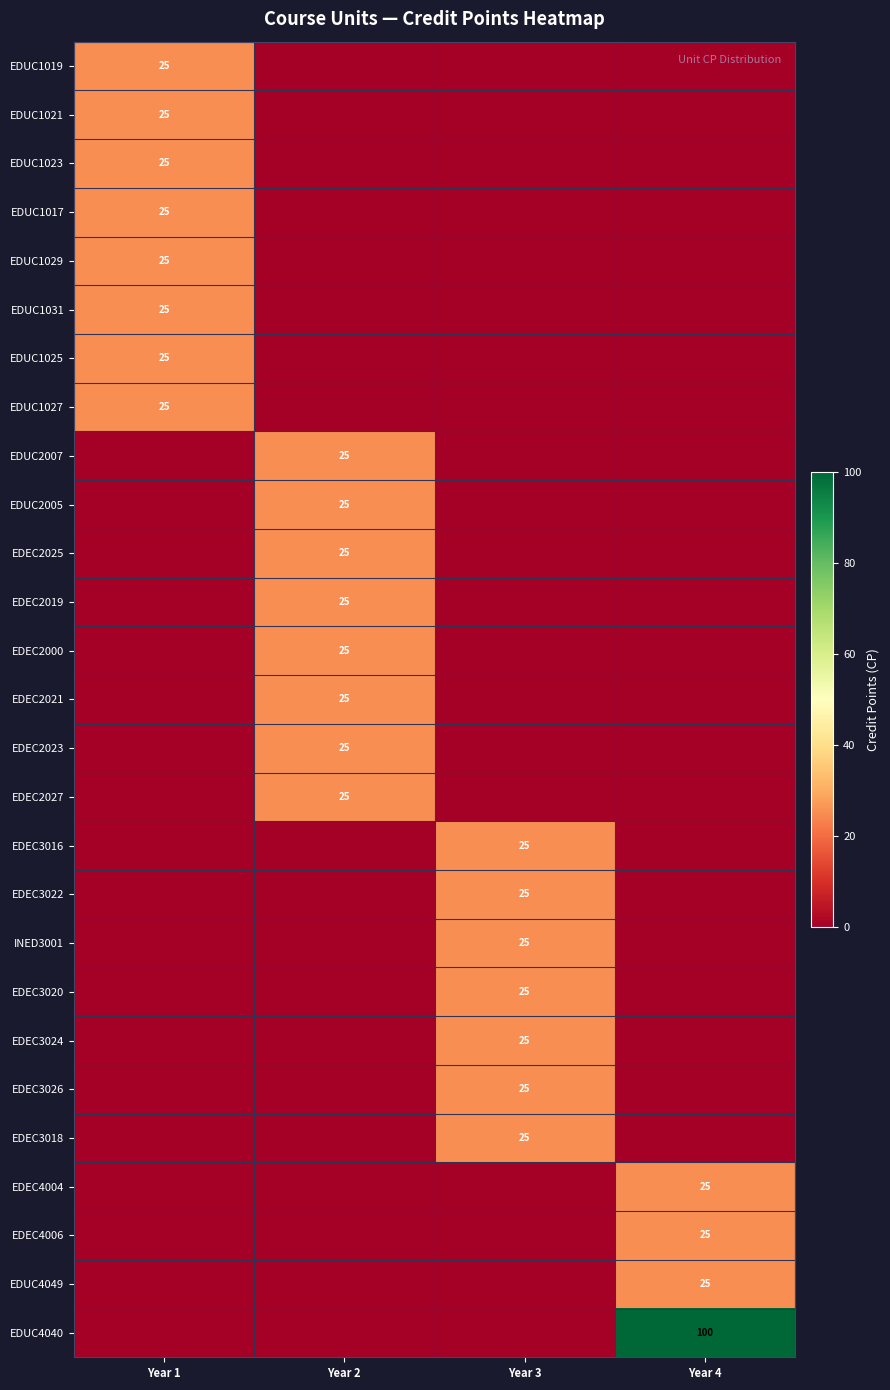

The EDUC4040 series shows 165 at Year 4. True or false?

False